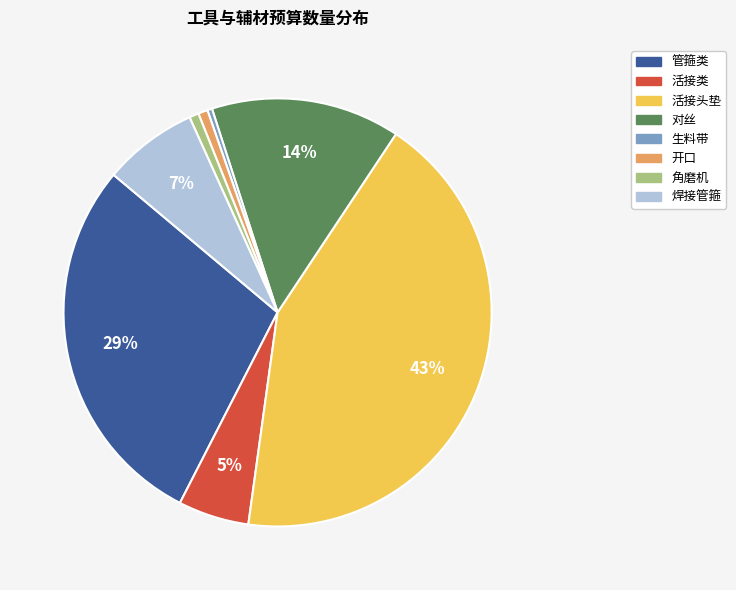

Is there any slice that represents more than half of the pie?

No